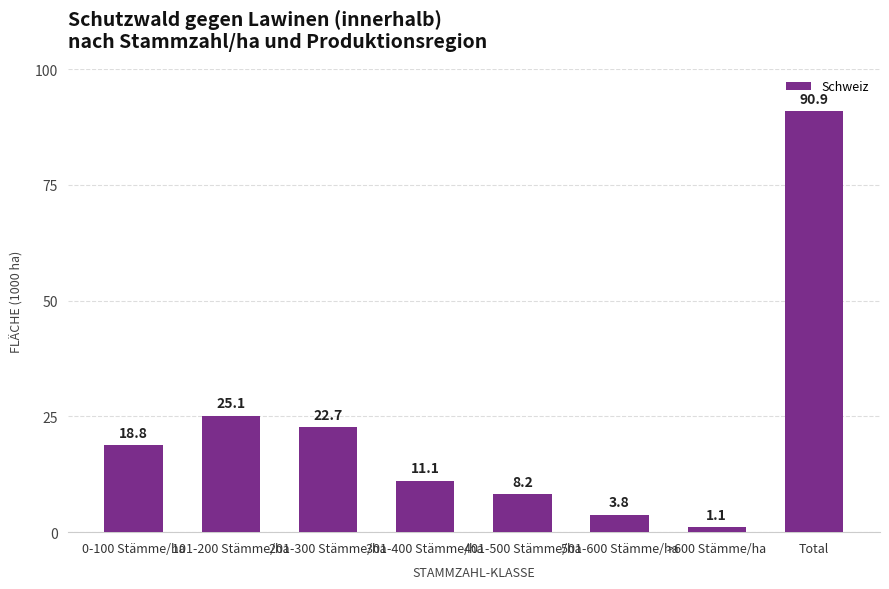

Reading right to left, what are all the values shown in this chart?

90.9	1.1	3.8	8.2	11.1	22.7	25.1	18.8